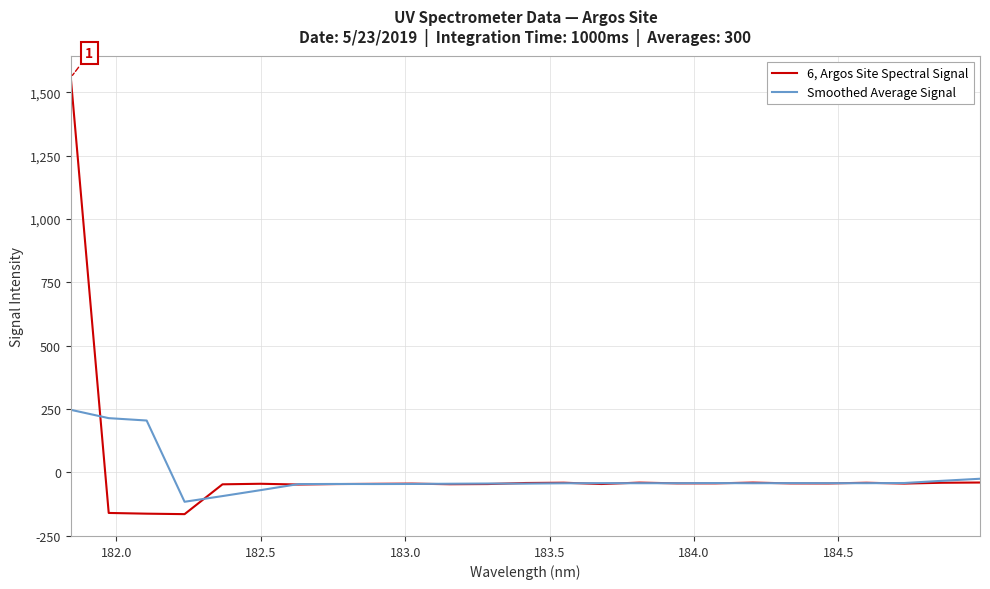

Does the chart display data point markers on the line(s)?

No